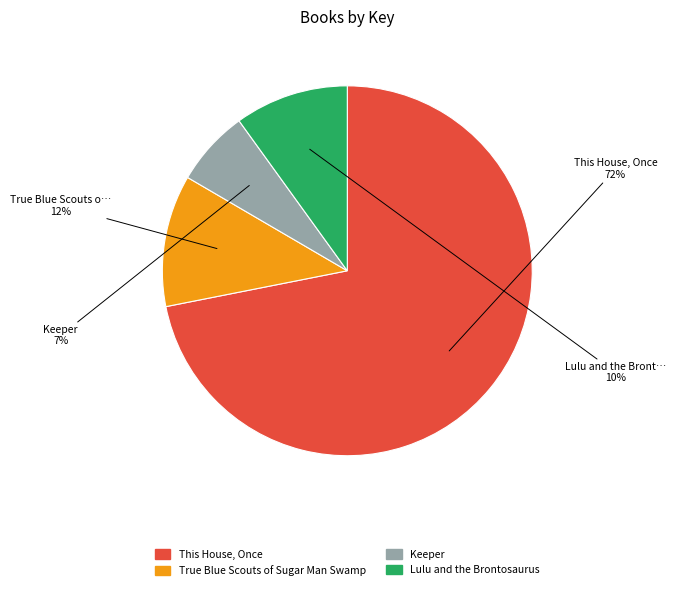

How many segments does this pie chart have?

4